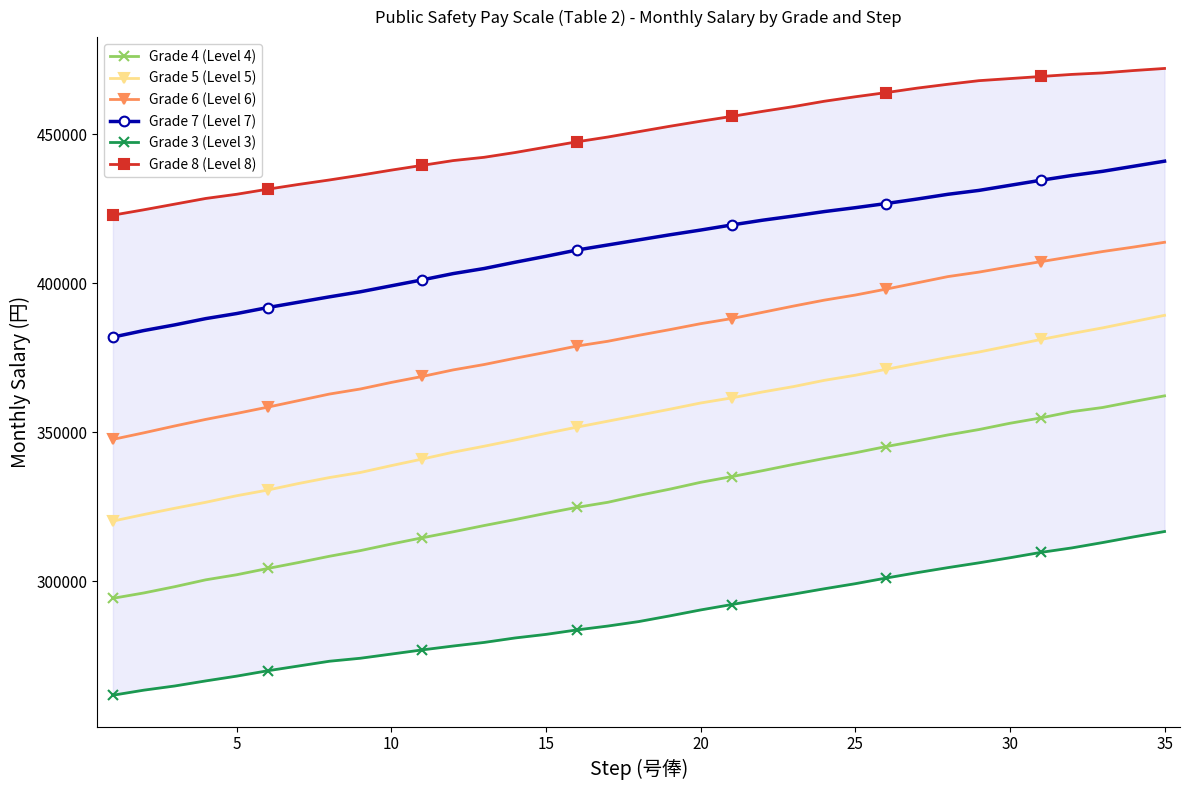

True or false: Grade 3 (Level 3) and Grade 8 (Level 8) intersect in this chart.

False